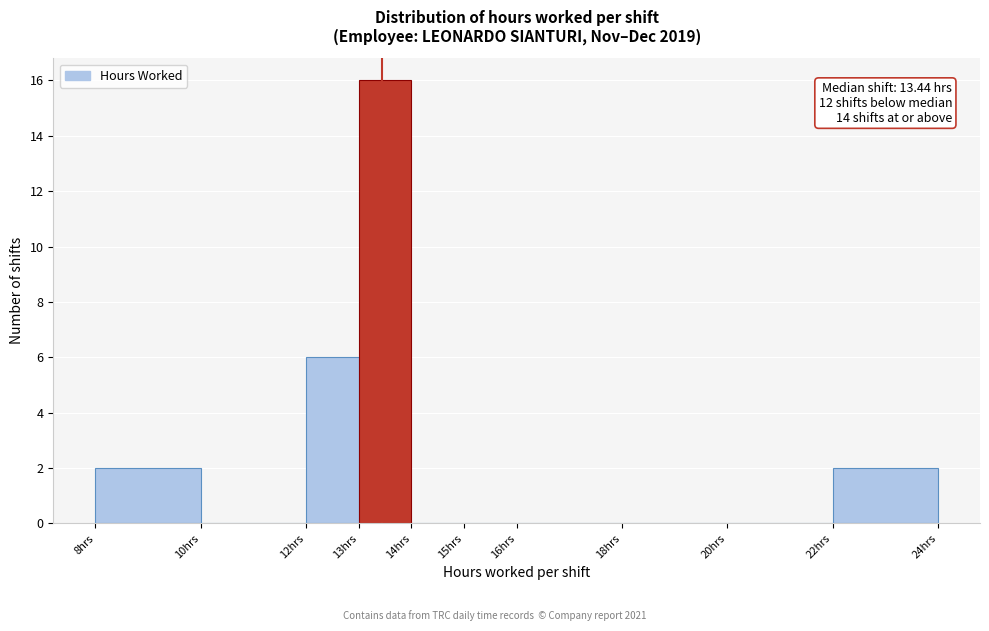

Which range on the x-axis has the tallest bar?

13 to 14